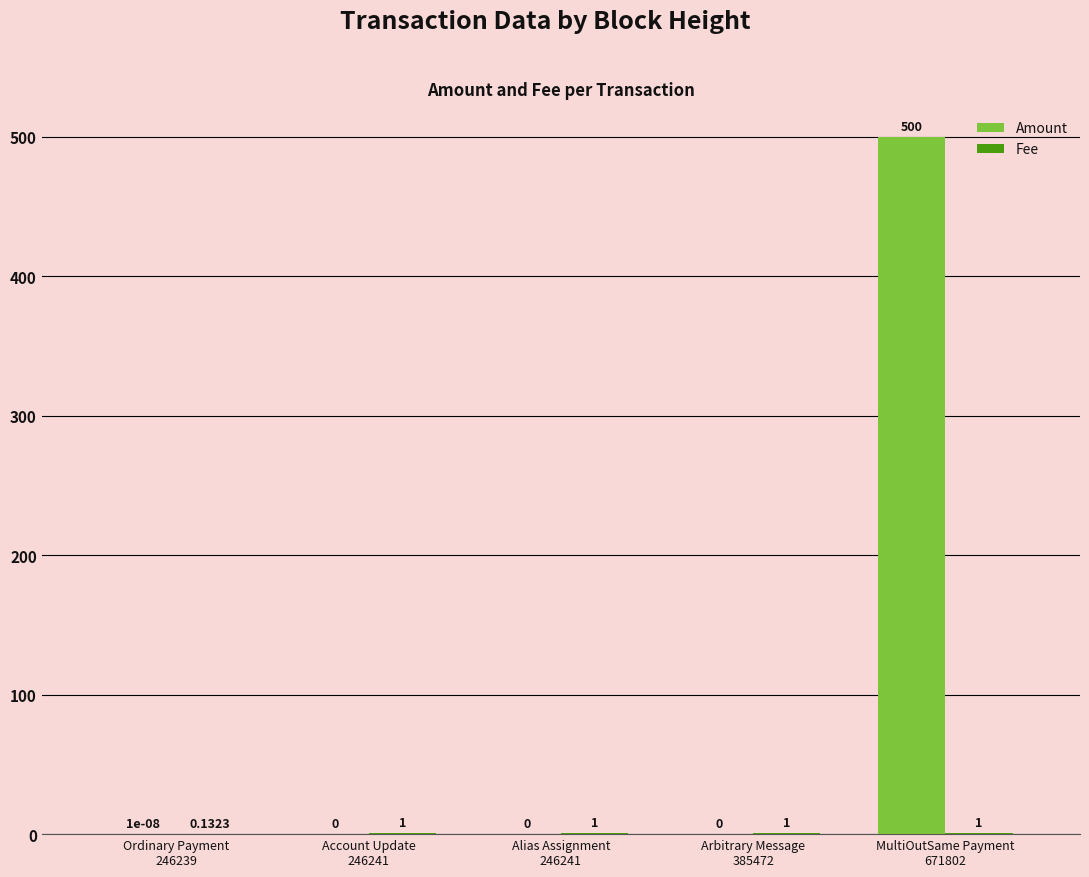

What is the sum of all Amount values?

500.0